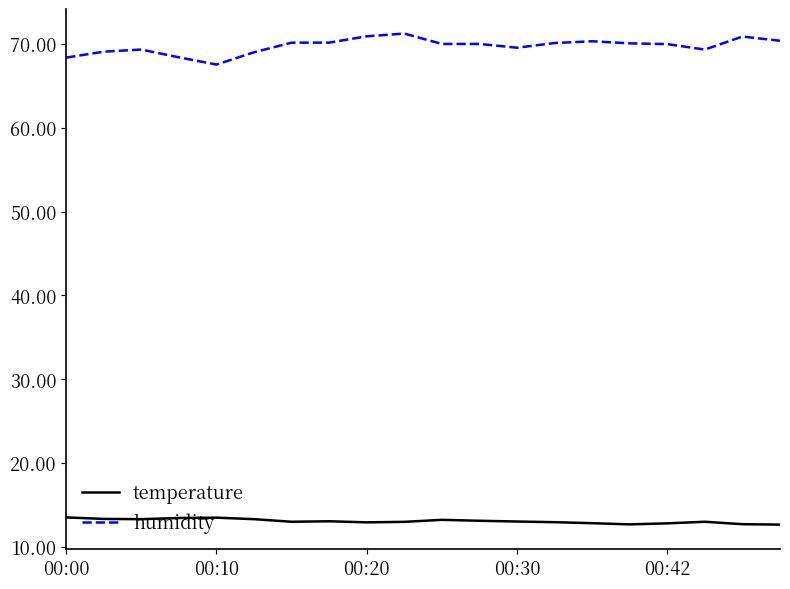

Is this an area chart (filled region under the line)?

No